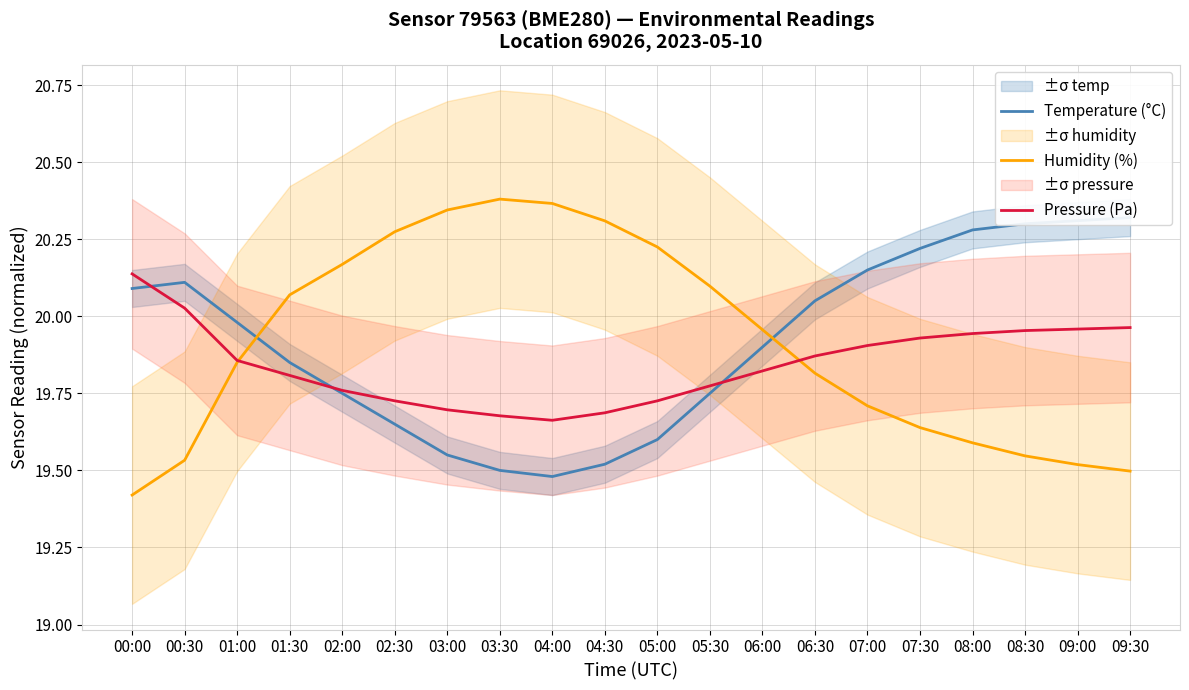

How many interior local valleys does the Pressure (Pa) series have?

1